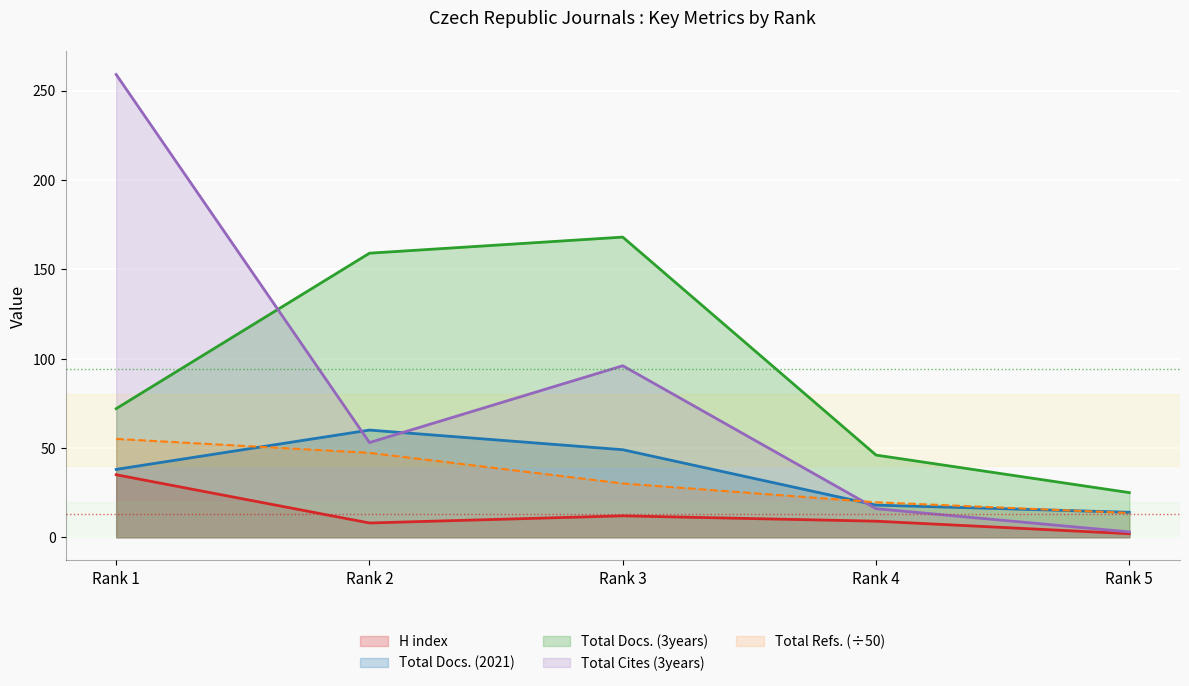

True or false: H index and Total Cites (3years) cross at least once.

False